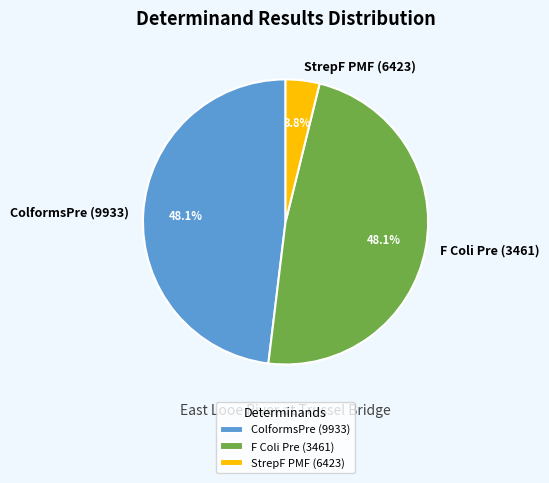

Count the number of slices in the pie.

3